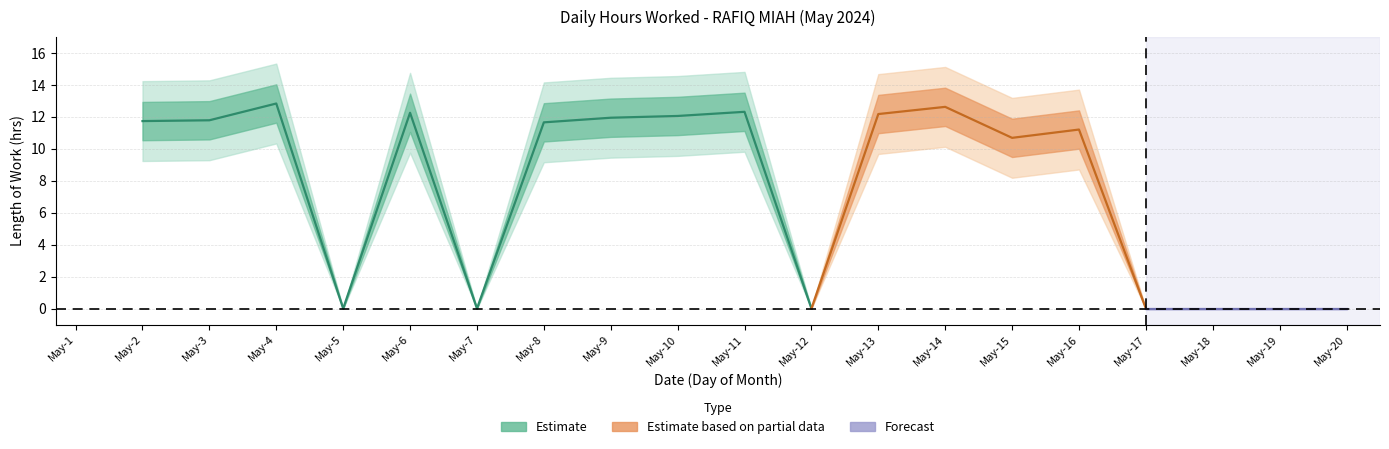

At which category does the chart reach its peak across all series?

4